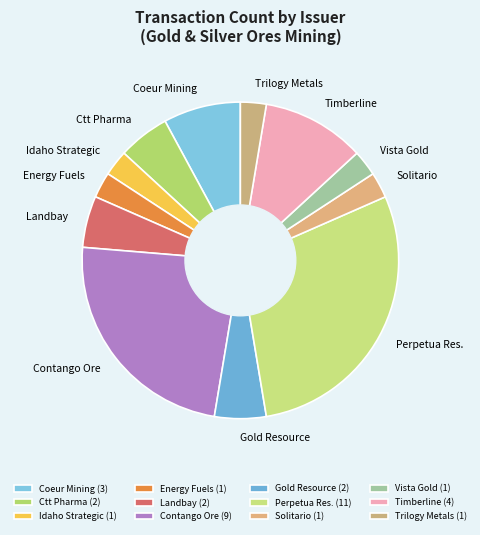

The Vista Gold slice represents 10% of the pie. True or false?

False